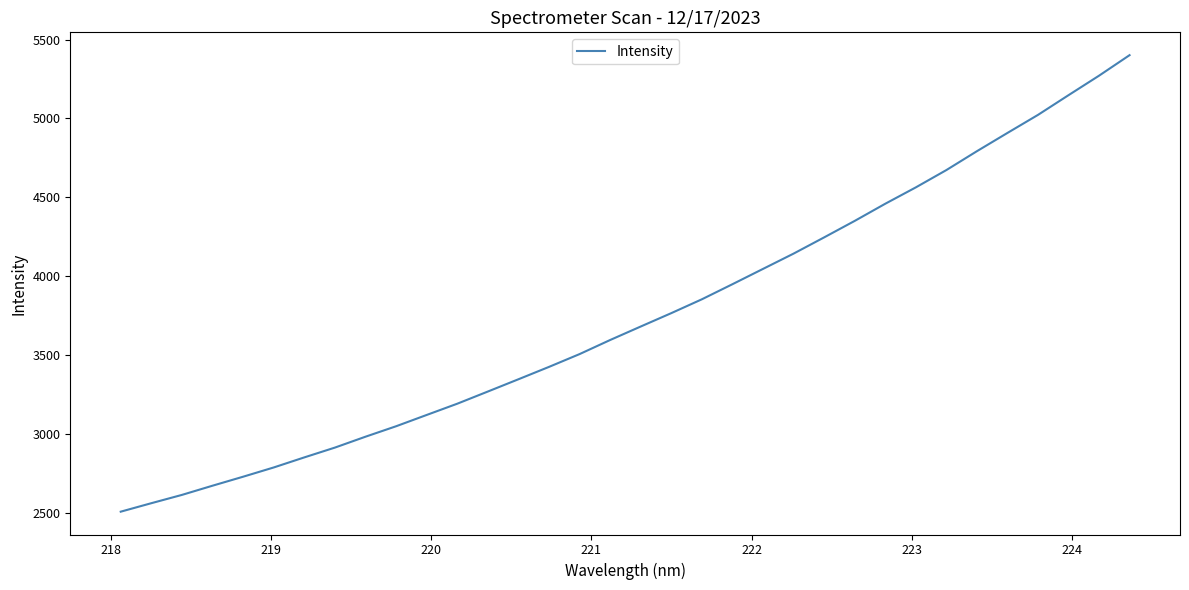

What is the sum of all values?

127363.4